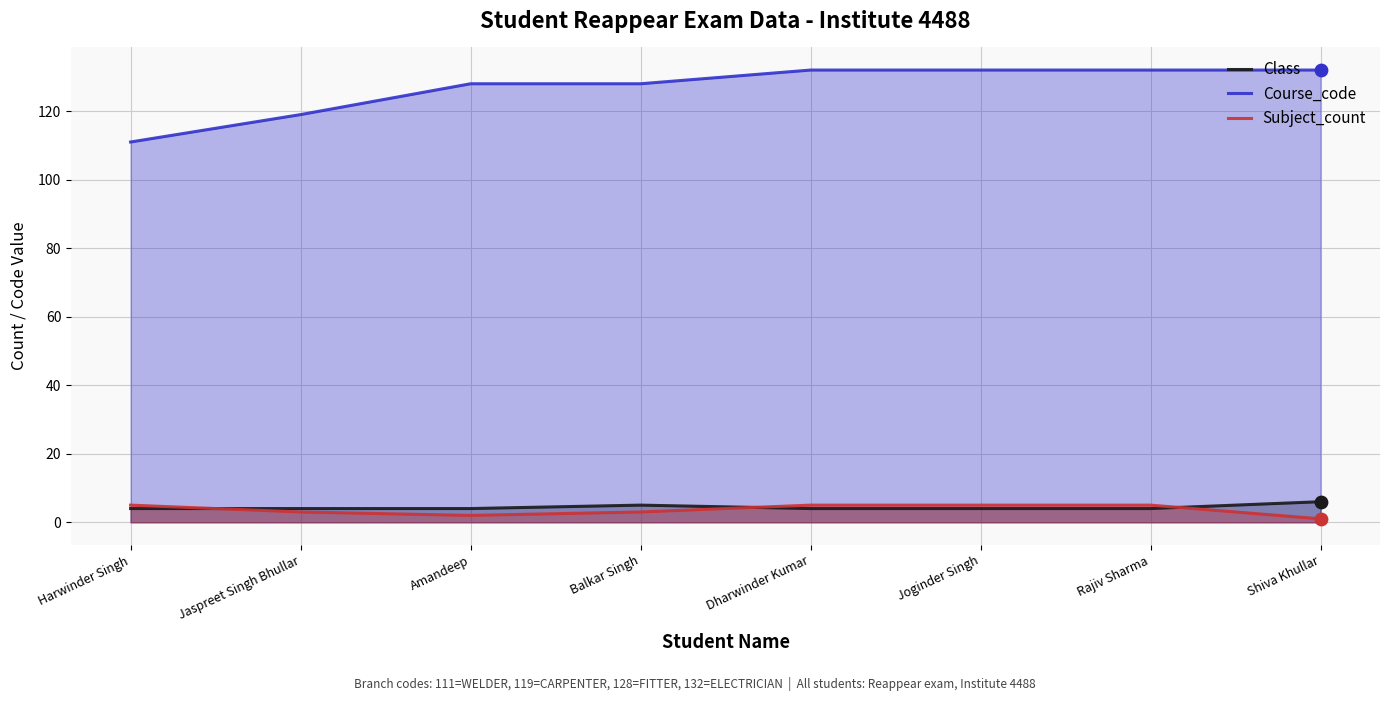

Which series has the largest Y range (max minus min)?

Course_code